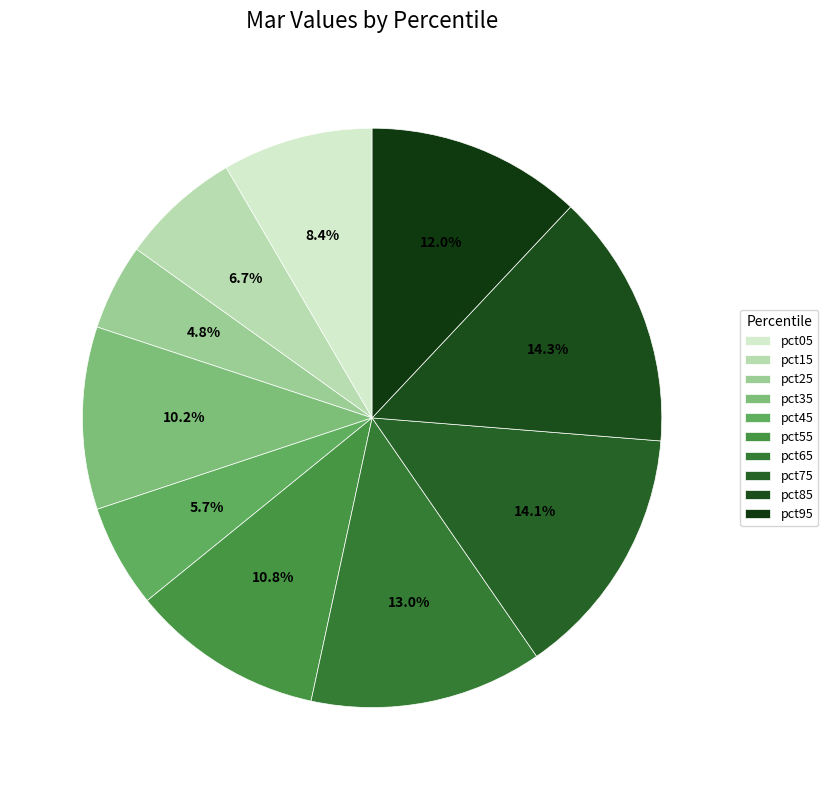

The pct35 slice represents 10% of the pie. True or false?

True